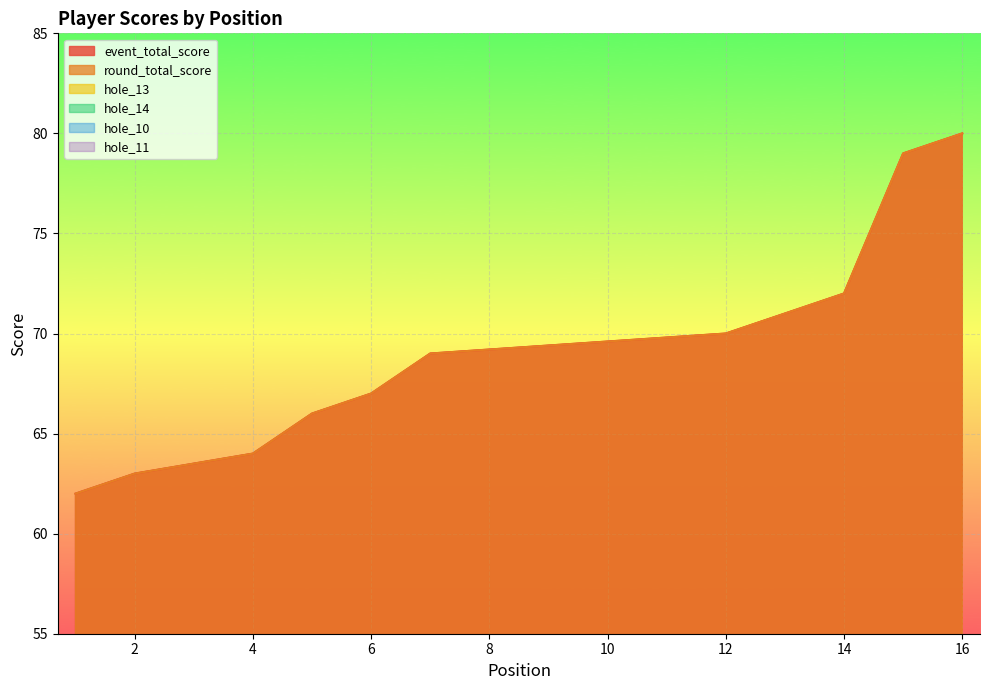

How many lines are shown in the chart?

6